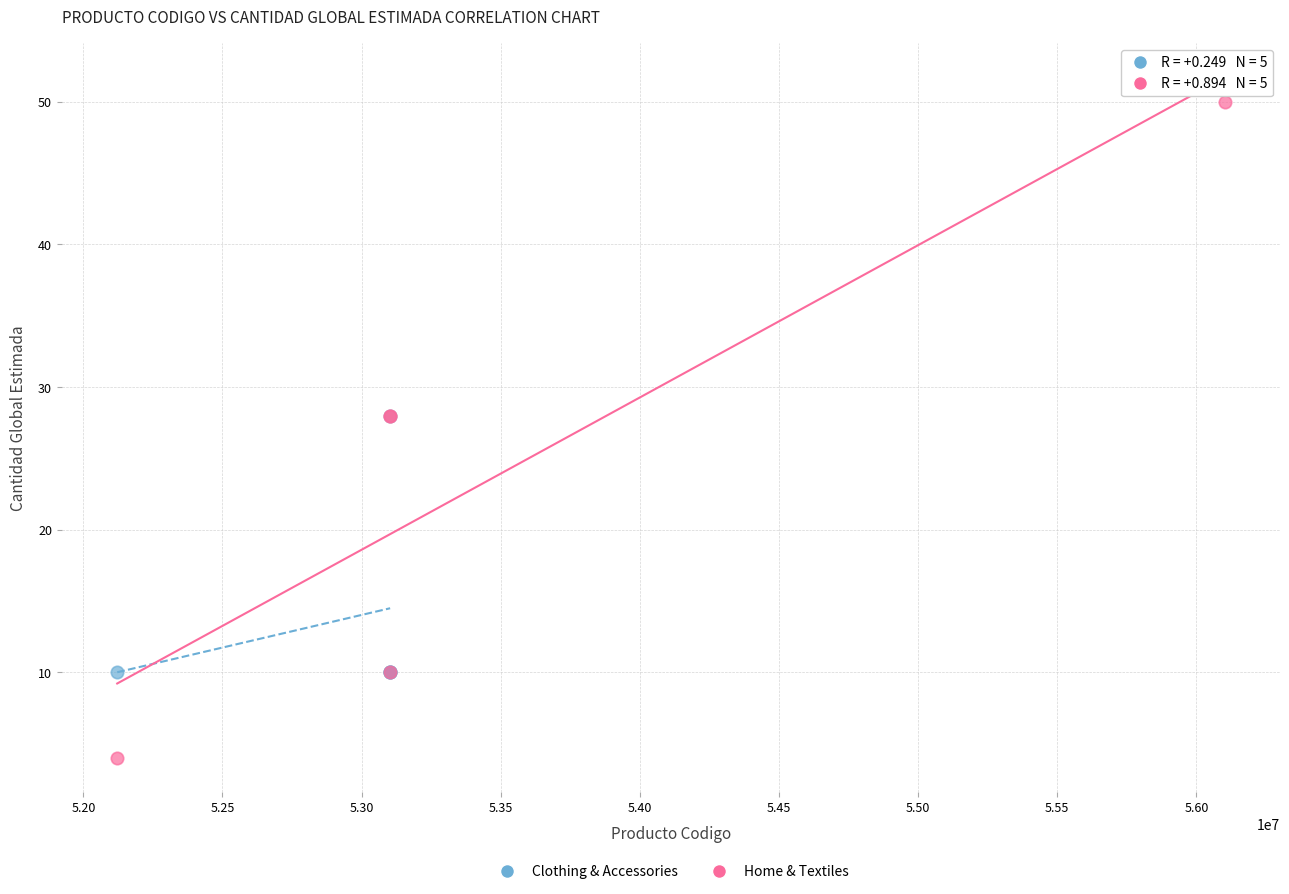

Which series contains the highest Y value?

Home & Textiles